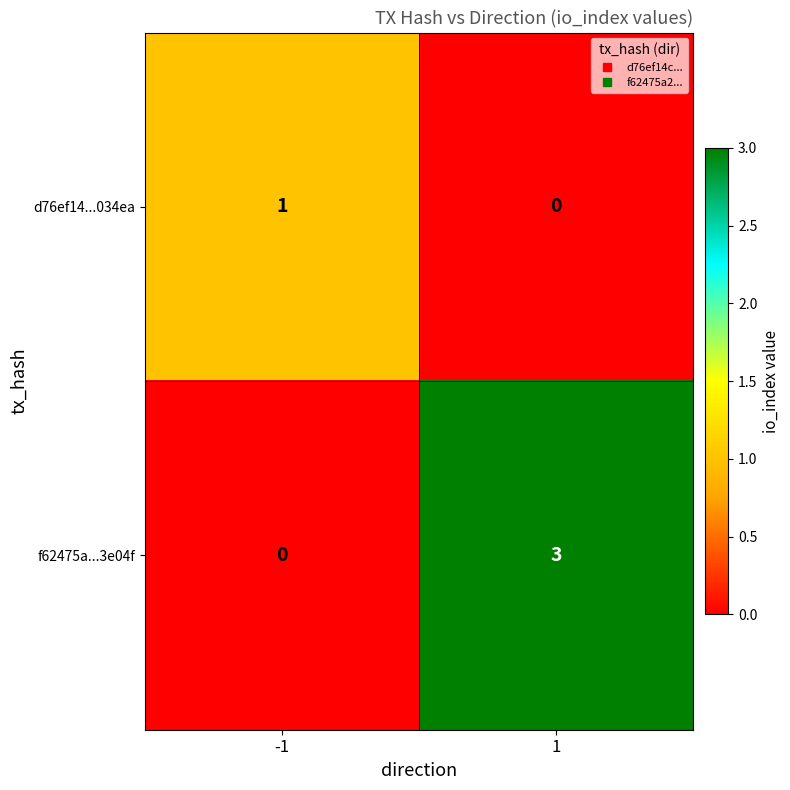

The f62475a...3e04f series shows 0 at -1. True or false?

True